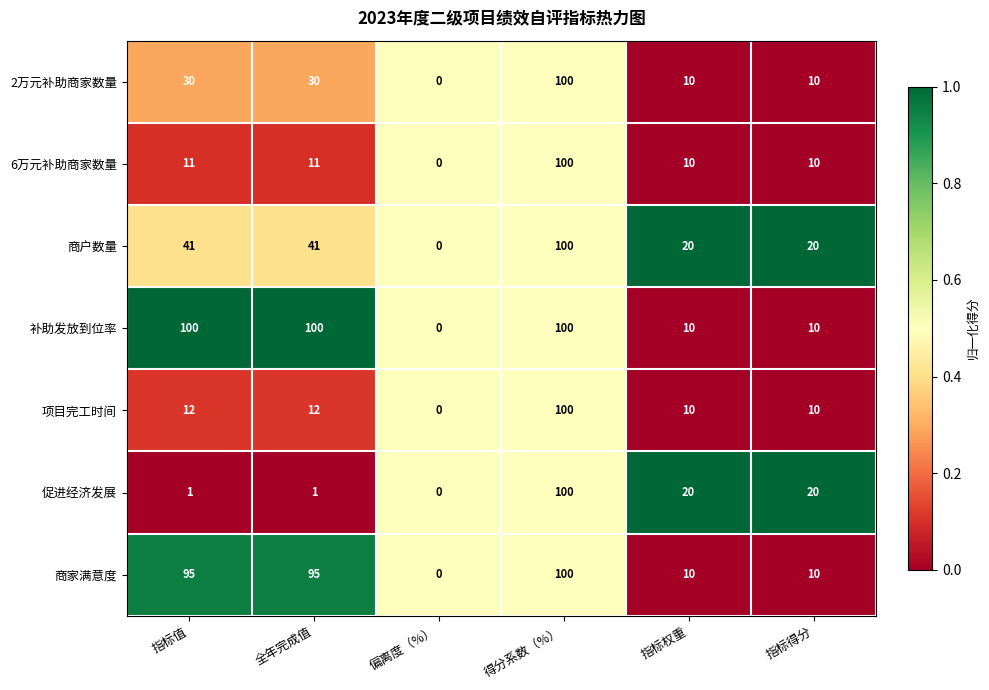

What is the difference between the highest and lowest values at 全年完成值?

99